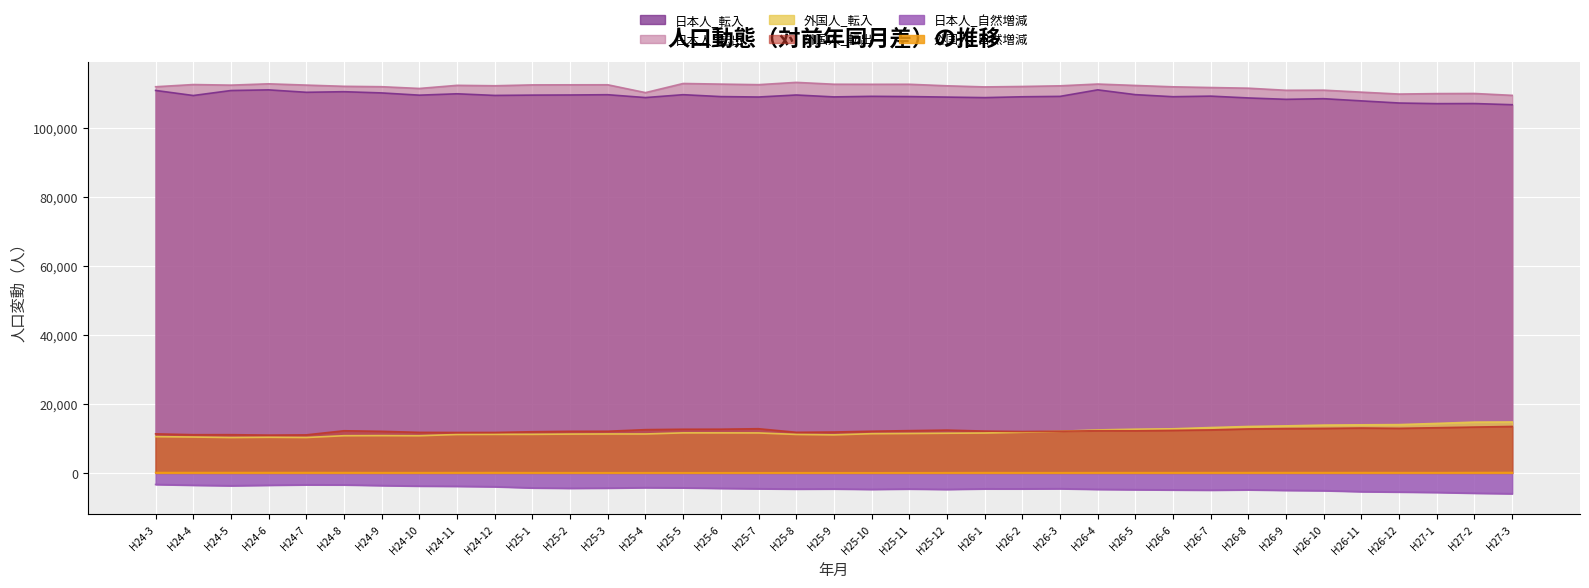

Reading left to right, what are all the values shown in this chart?

日本人_転入: 110842	109373	110820	111007	110307	110476	110123	109474	109871	109399	109490	109526	109603	108779	109611	109060	108940	109525	108970	109137	109067	108914	108762	109007	109120	111011	109625	109025	109196	108666	108268	108451	107818	107198	107017	107044	106709
日本人_転出: 111910	112549	112380	112761	112391	112039	111924	111416	112321	112198	112449	112471	112481	110211	112857	112677	112514	113178	112643	112621	112632	112188	111864	111991	112182	112698	112287	111896	111687	111493	110888	110921	110343	109793	109927	109960	109419
外国人_転入: 10524	10413	10271	10344	10279	10795	10824	10787	11150	11188	11194	11269	11305	11300	11620	11616	11600	11168	11039	11382	11442	11515	11579	11791	12078	12474	12681	12800	13160	13468	13647	13874	13950	14011	14359	14738	14782
外国人_転出: 11333	11092	11095	10971	11040	12230	12062	11766	11732	11741	11945	12072	12089	12553	12671	12688	12819	11786	11867	12100	12266	12426	12133	12010	12087	12245	12235	12341	12479	12755	12860	12919	13028	12938	13113	13302	13474
日本人_自然増減: -3334	-3548	-3693	-3553	-3428	-3450	-3642	-3798	-3855	-3984	-4329	-4433	-4381	-4246	-4301	-4454	-4563	-4661	-4621	-4747	-4636	-4759	-4597	-4601	-4553	-4746	-4836	-4913	-4981	-4880	-5033	-5126	-5404	-5516	-5633	-5858	-6005
外国人_自然増減: 119	111	118	116	115	107	91	89	96	101	80	75	64	65	61	60	58	66	61	56	59	70	92	78	75	87	89	87	96	100	103	103	106	98	92	117	133